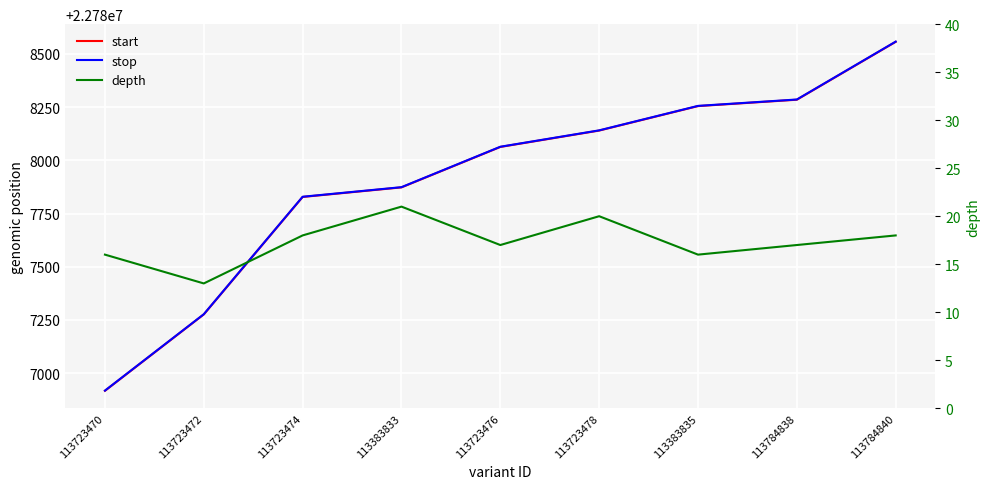

True or false: depth has a value of 16 at 113383835.

True